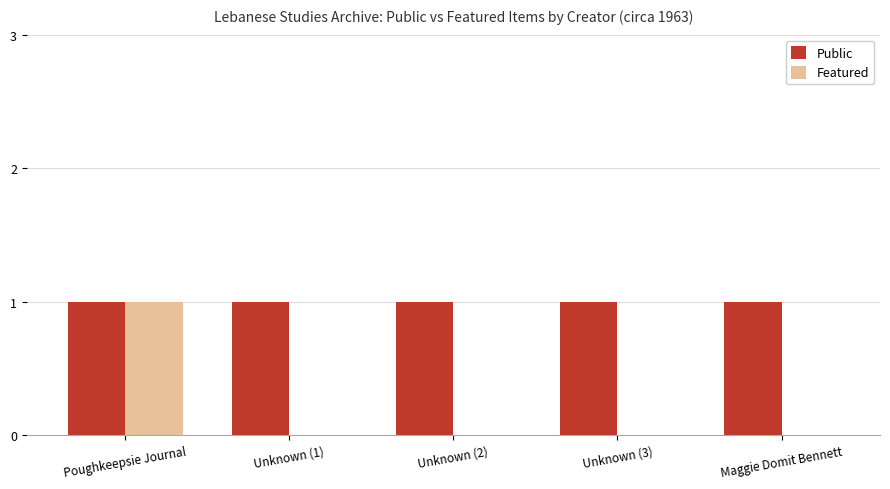

Between Poughkeepsie Journal and Unknown (2), which series saw the biggest shift?

Featured